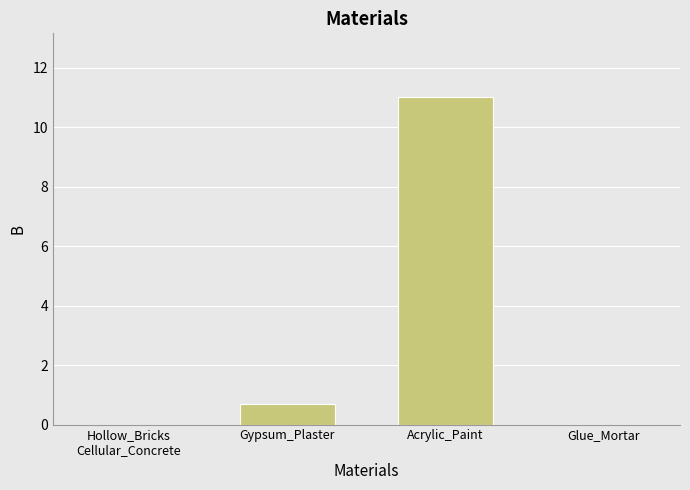

What is the change in value from Hollow_Bricks
Cellular_Concrete to Acrylic_Paint?

+11.0